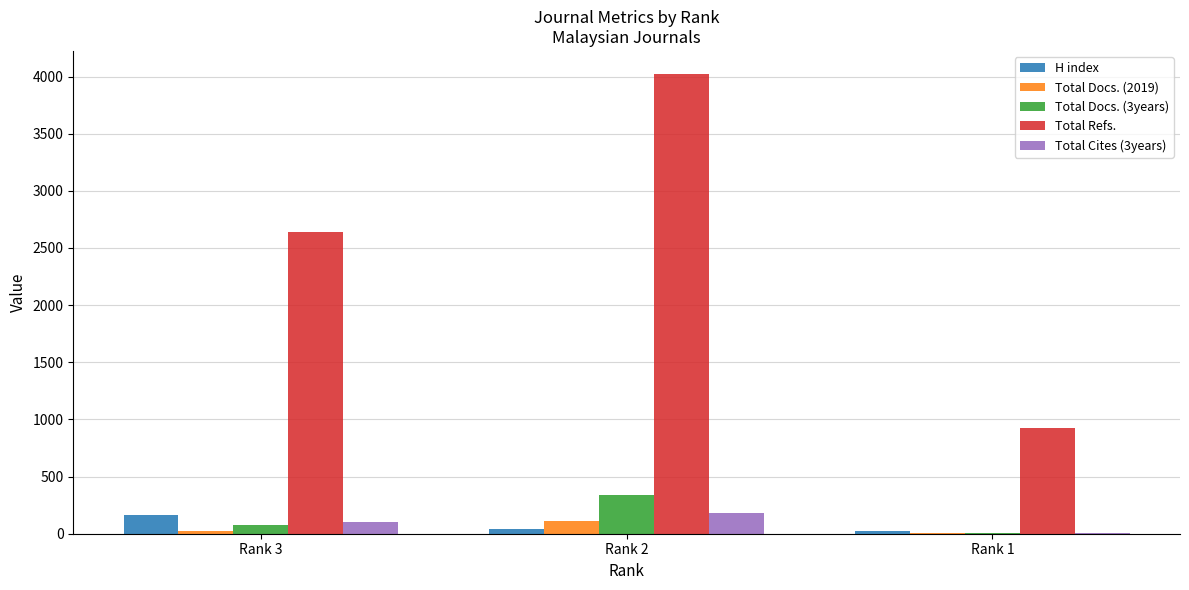

Which series changed the most between Rank 3 and Rank 2?

Total Refs.